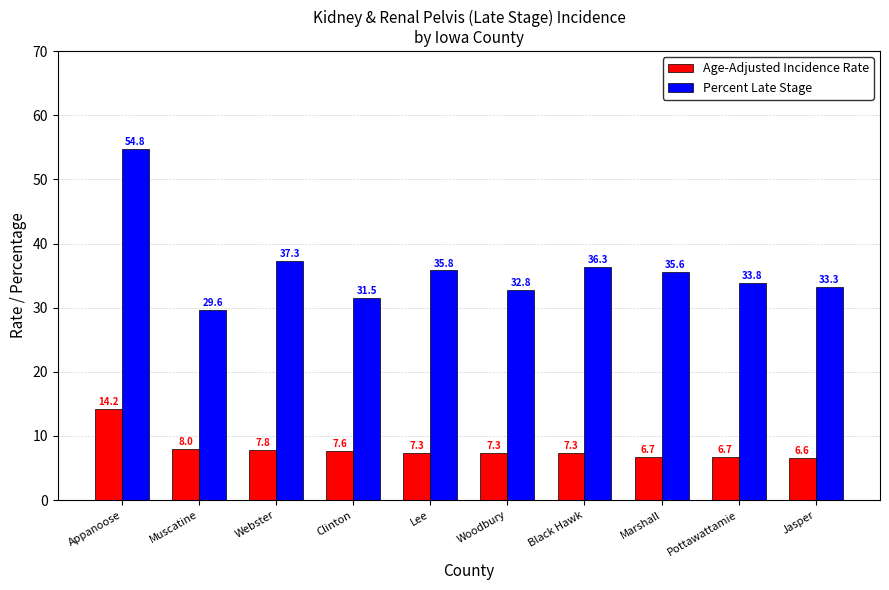

How many data points in Percent Late Stage are less than 35?

5